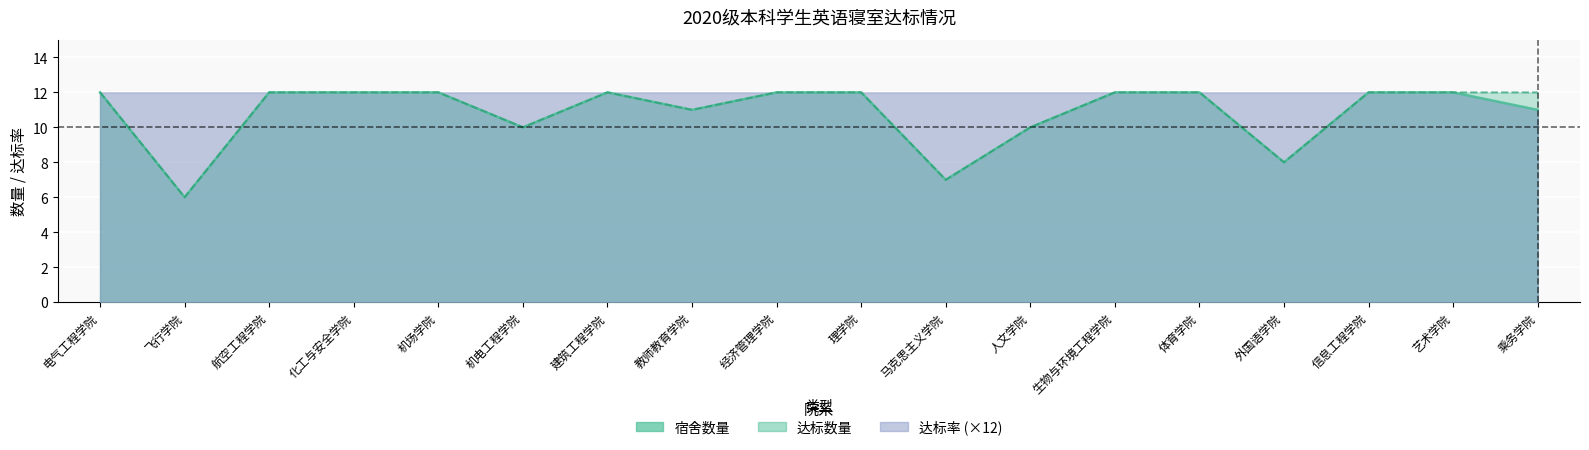

Which has a higher value, 化工与安全学院 or 信息工程学院?

化工与安全学院